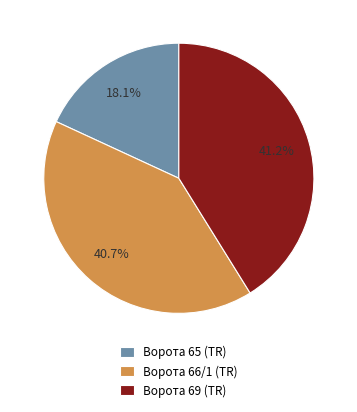

What percentage is NOT represented by Ворота 69 (TR)?

58.8%